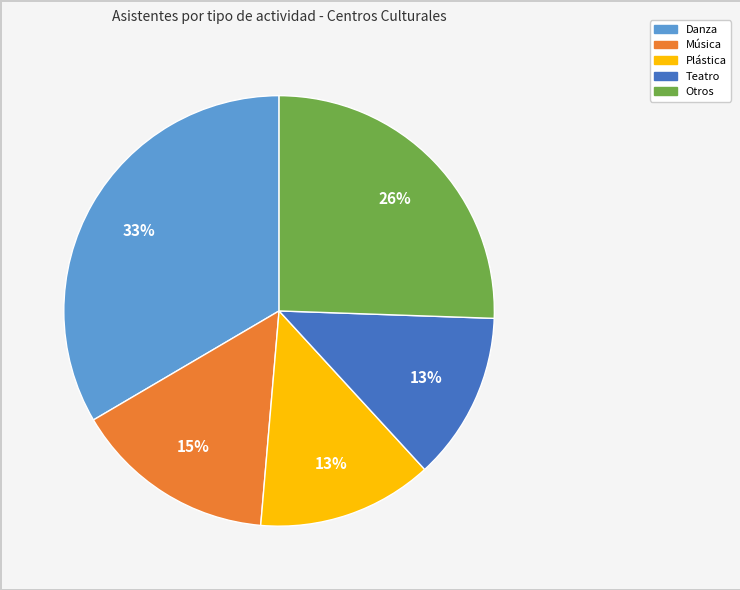

Is there a majority slice in this chart?

No